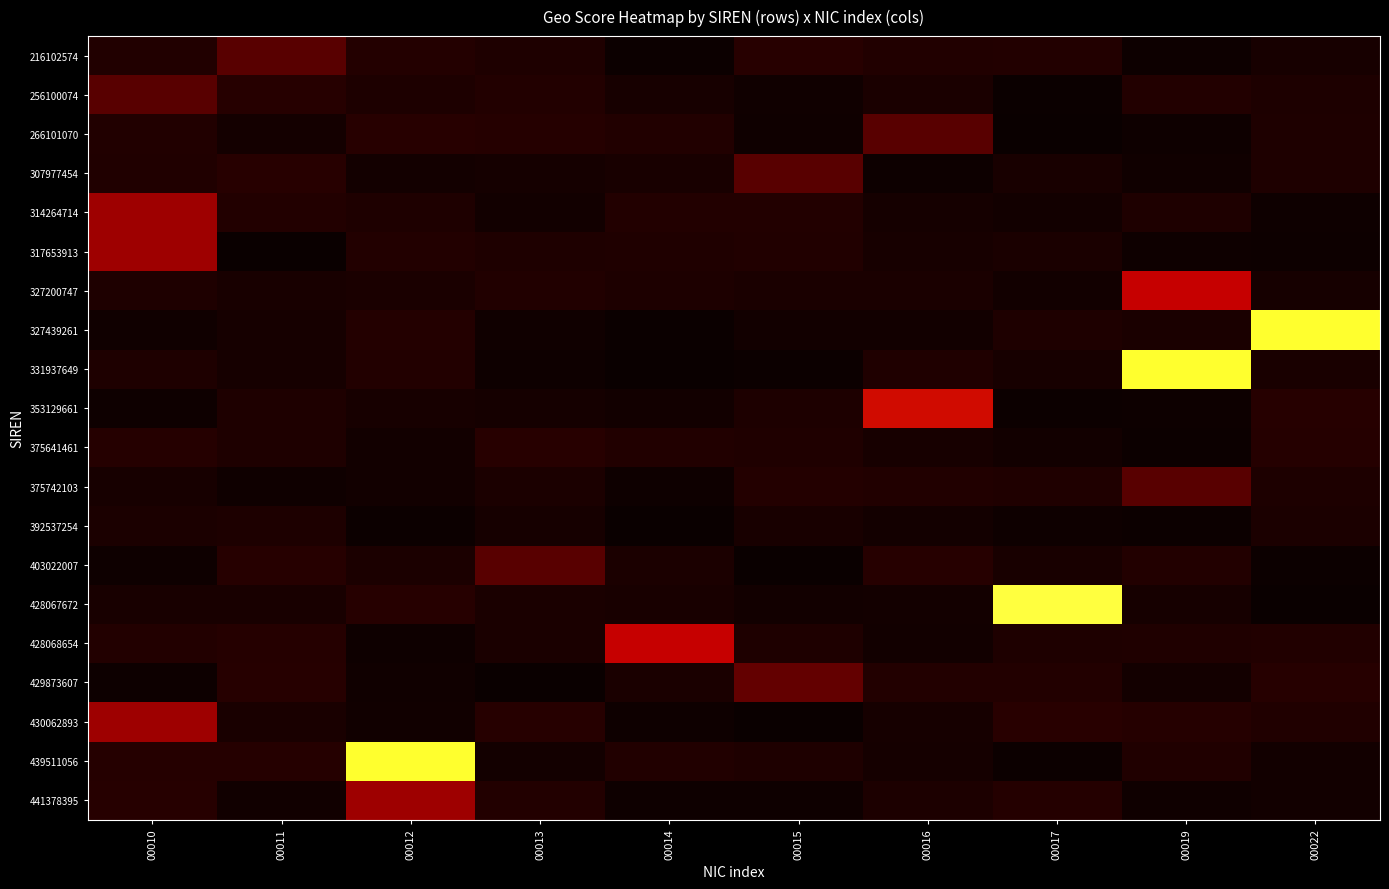

Which label corresponds to the smallest value in the chart?

00011